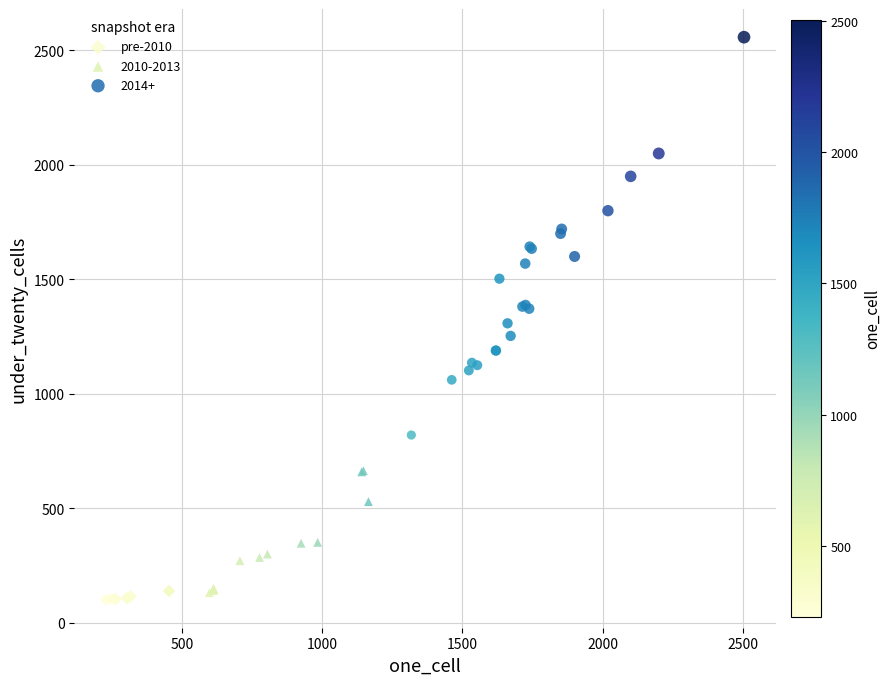

Which series contains the highest Y value?

2014+